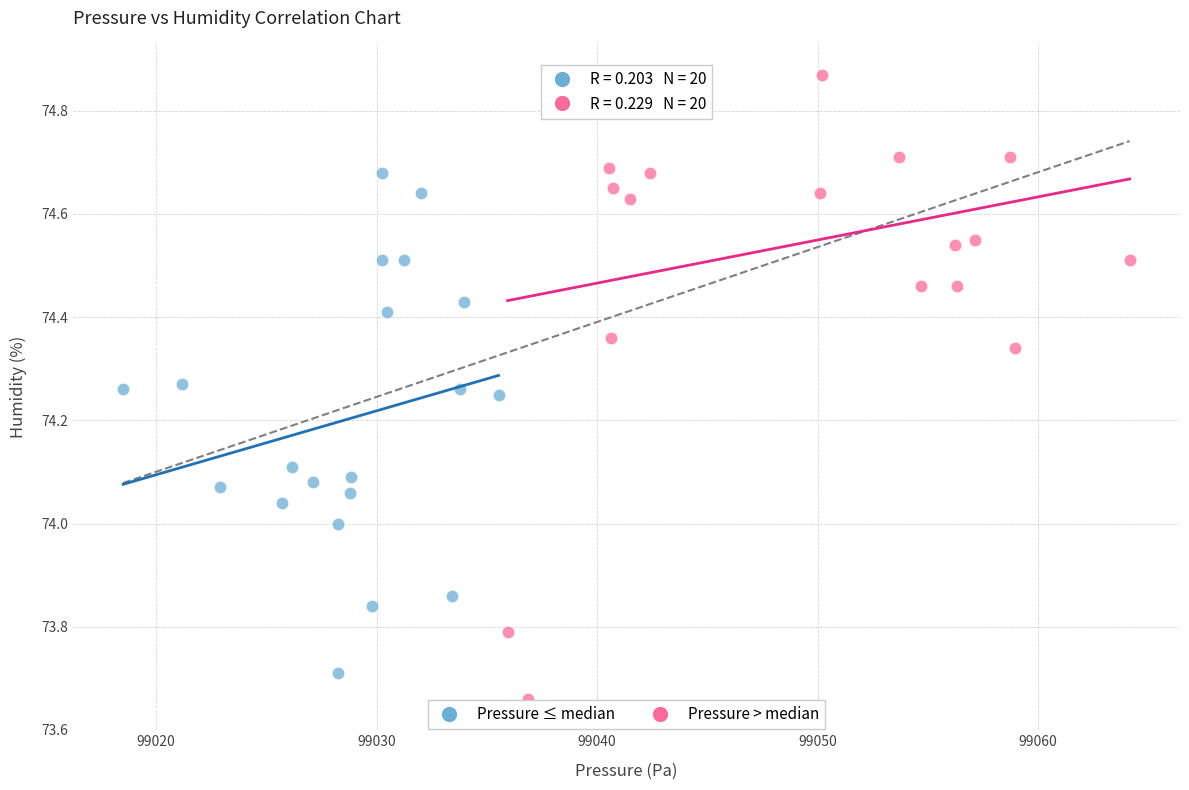

Which series has the largest Y range (max minus min)?

Pressure > median